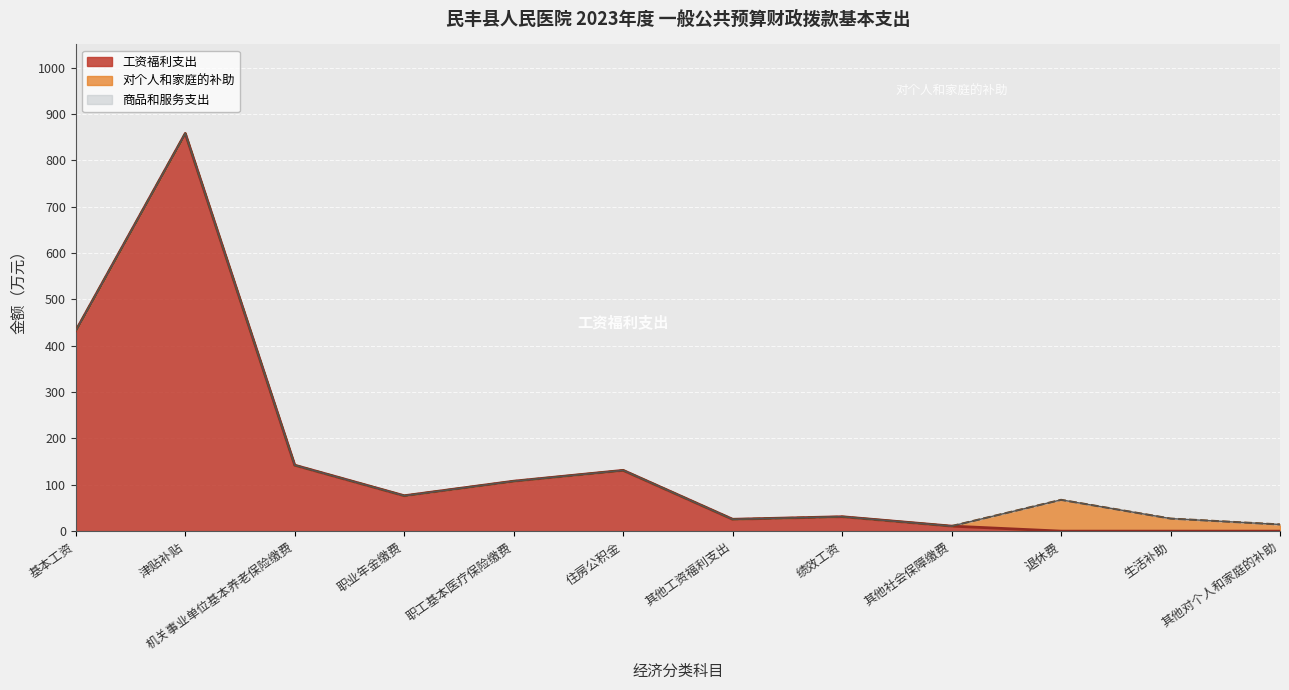

What value does the 工资福利支出 series have at 基本工资?

432.5